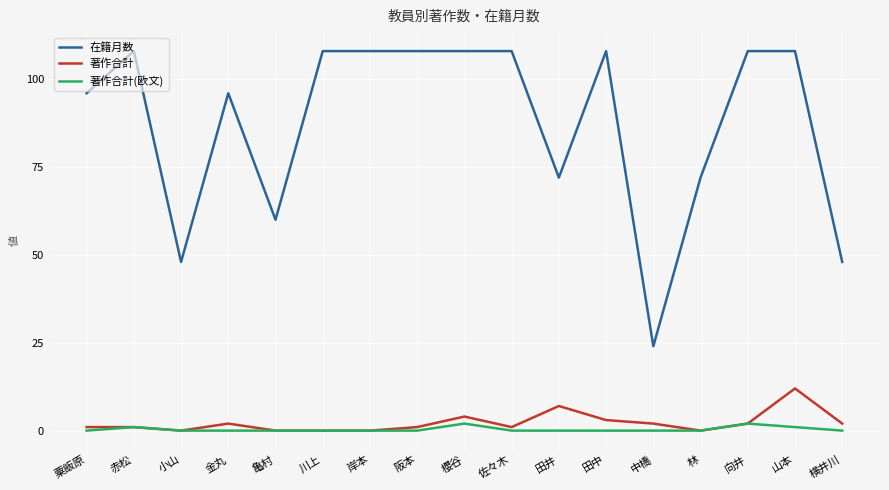

True or false: 在籍月数 has more than 2 points higher than both neighbors.

True